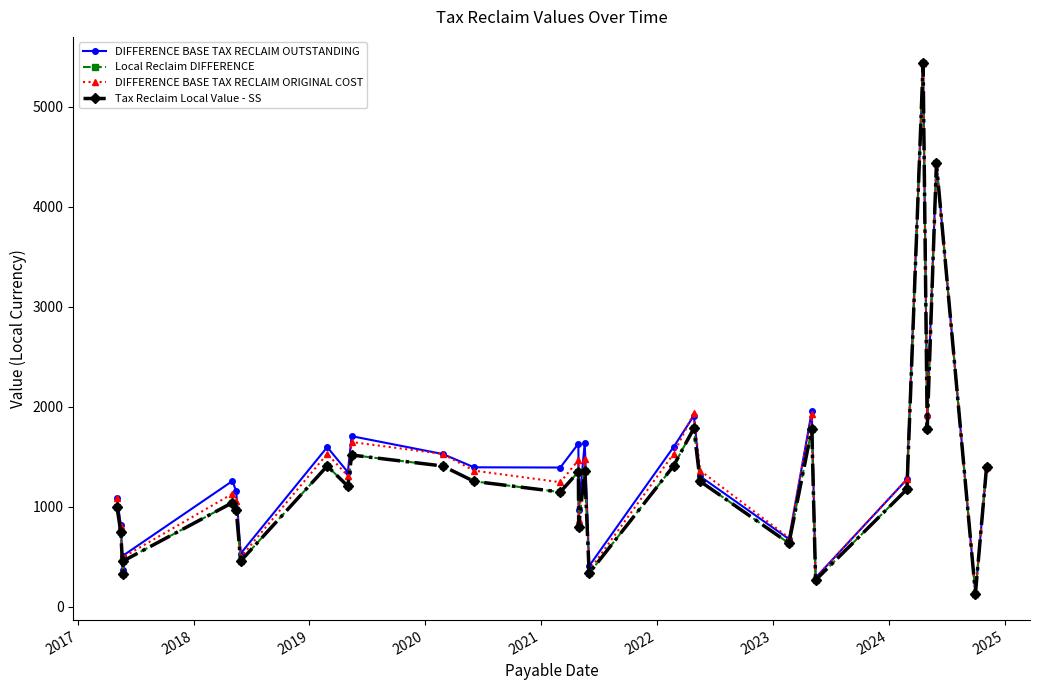

What is the difference between the maximum and second lowest values in the Tax Reclaim Local Value - SS series?

5165.8